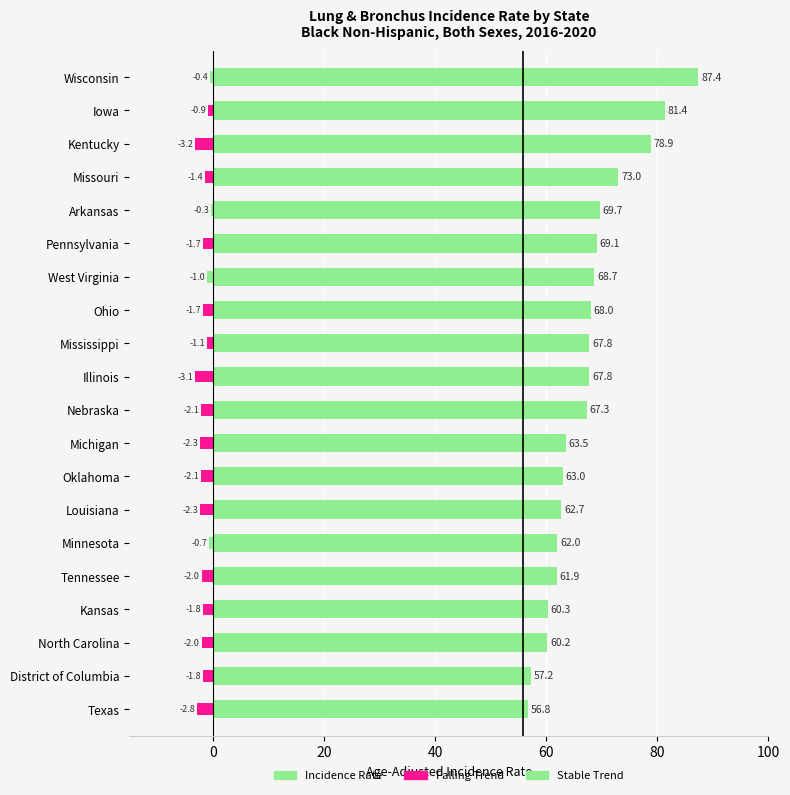

Which series has the largest range (max minus min)?

rates